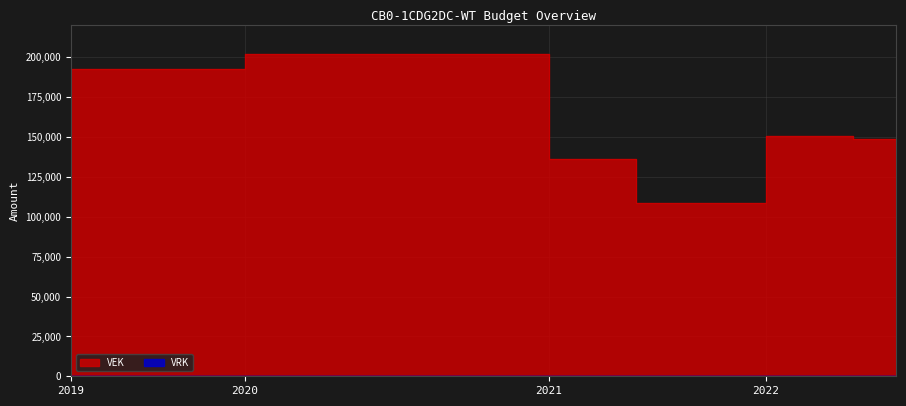

Reading left to right, what are all the values shown in this chart?

192641	192641	192778	192778	202134	202134	201798	201798	201798	201798	201798	136073	136073	108855	108855	108854	150901	150901	148625	148625